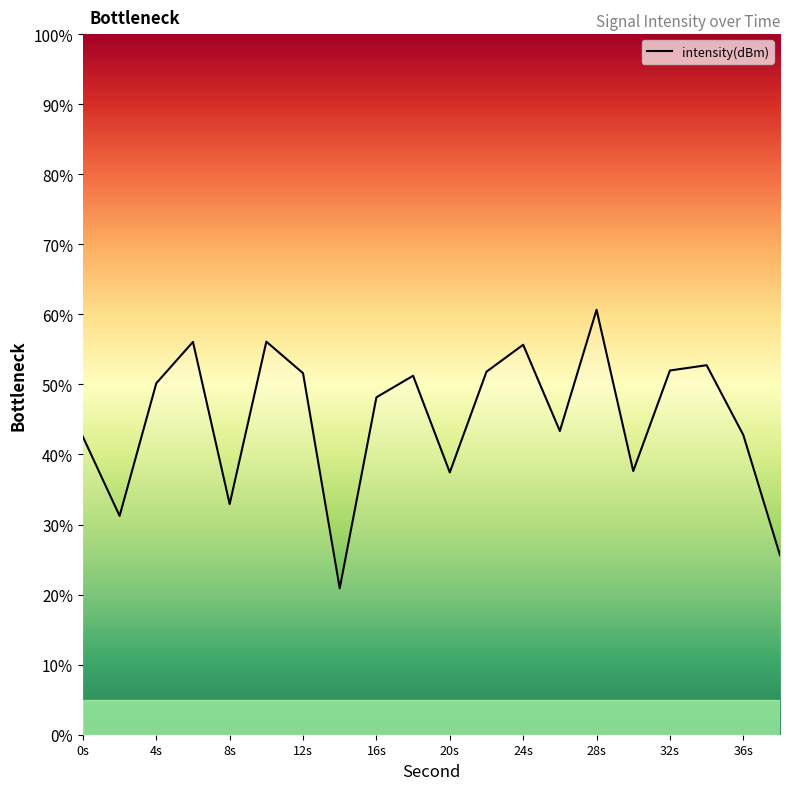

Where does the data first go above 50?

4s